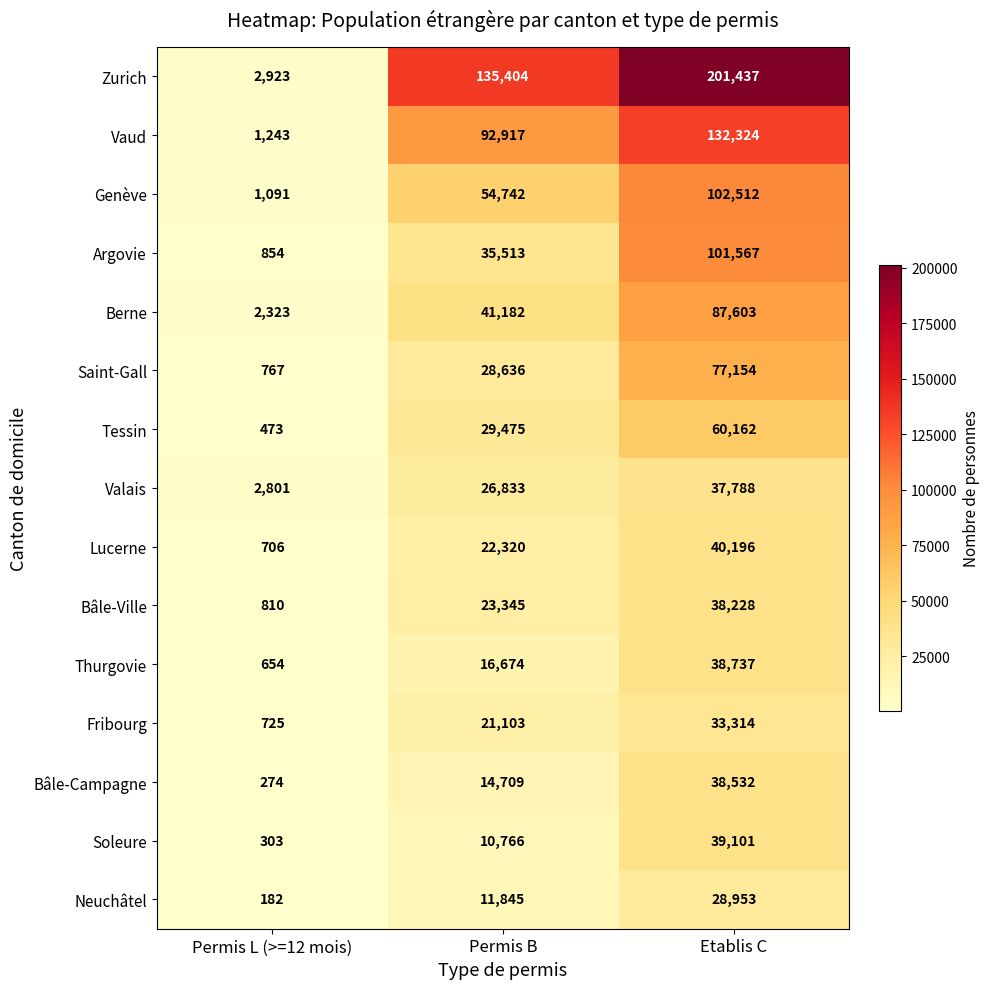

Which series has the widest spread of values?

Zurich